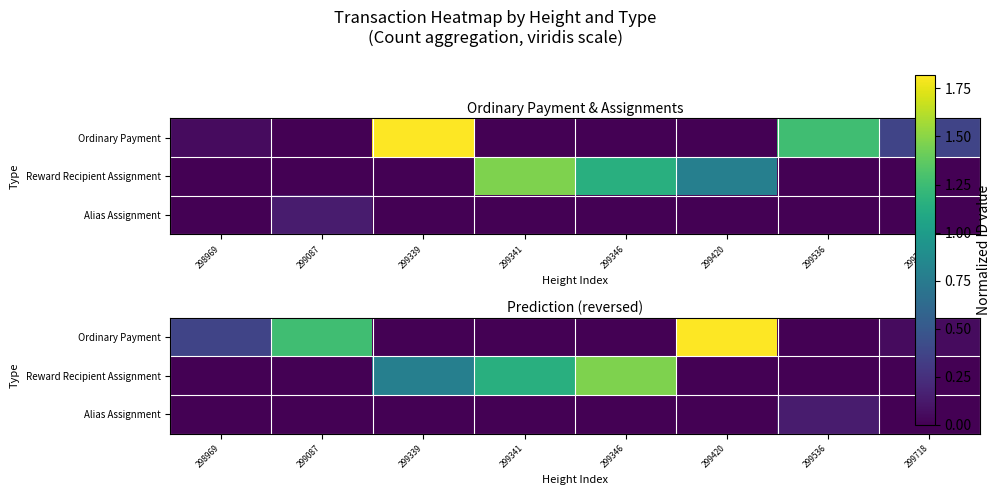

What is the greatest value displayed?

1.8